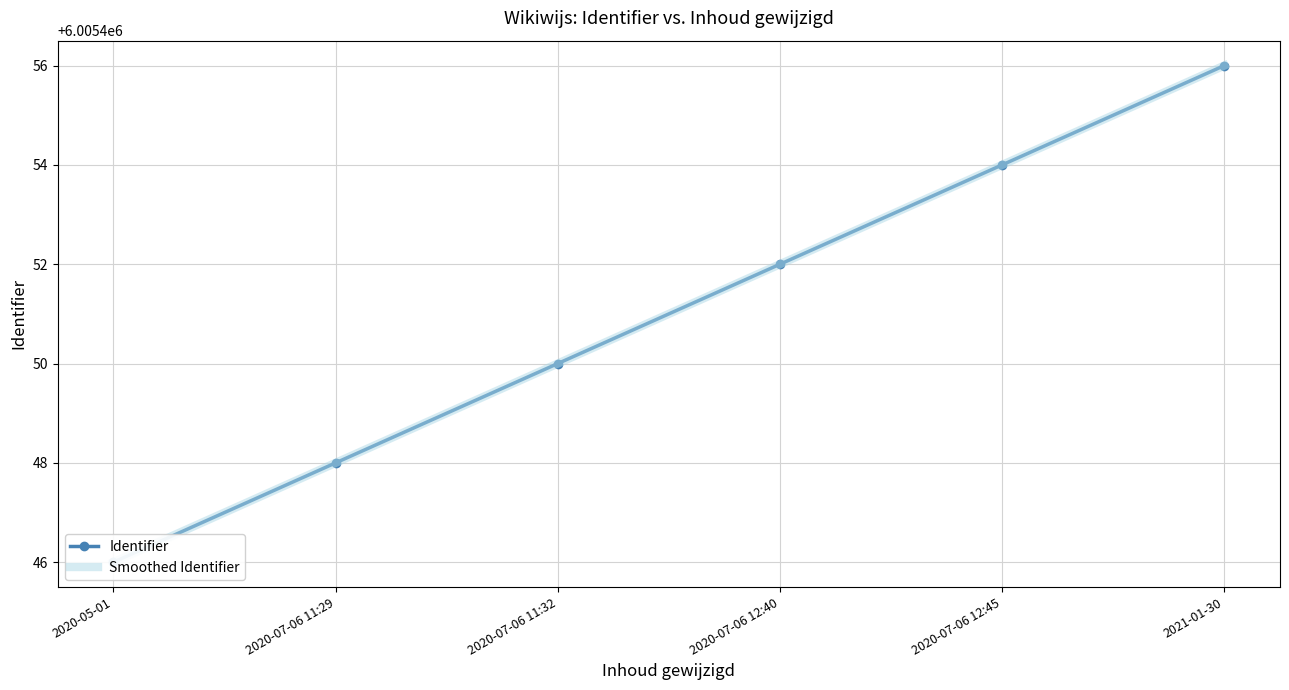

What is the smallest value displayed?

6005446